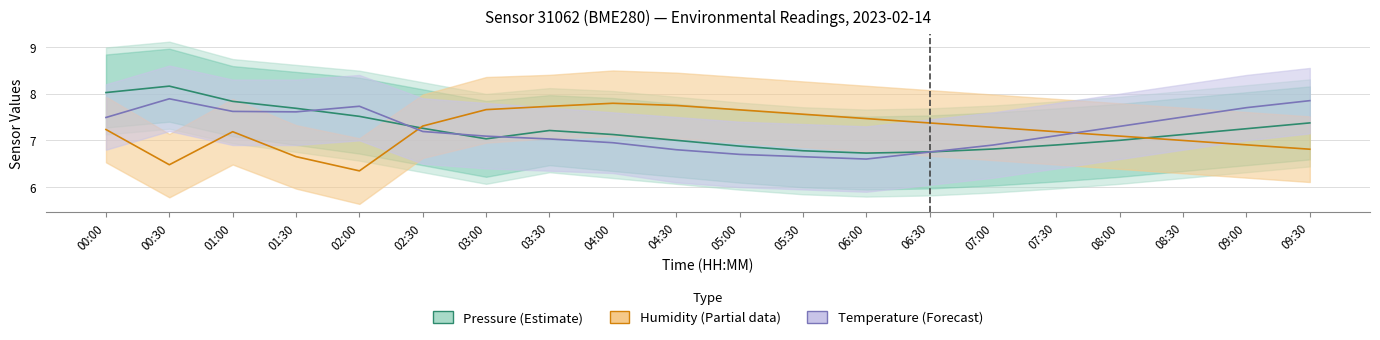

What is the label of the 16th point from the left?

07:30